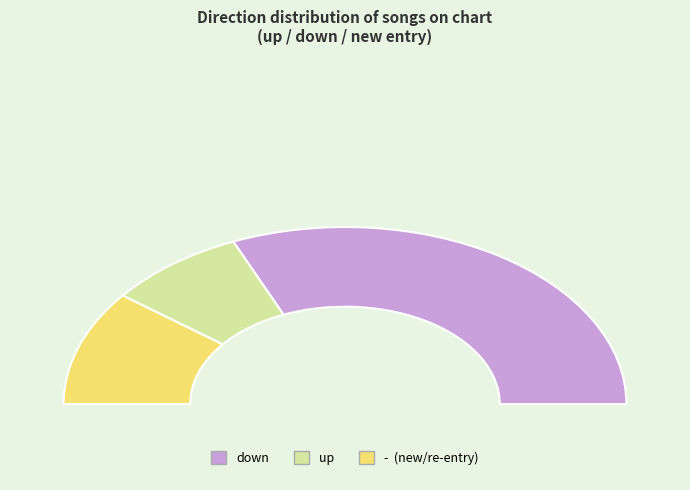

Is it true that up is 27% of the pie?

False